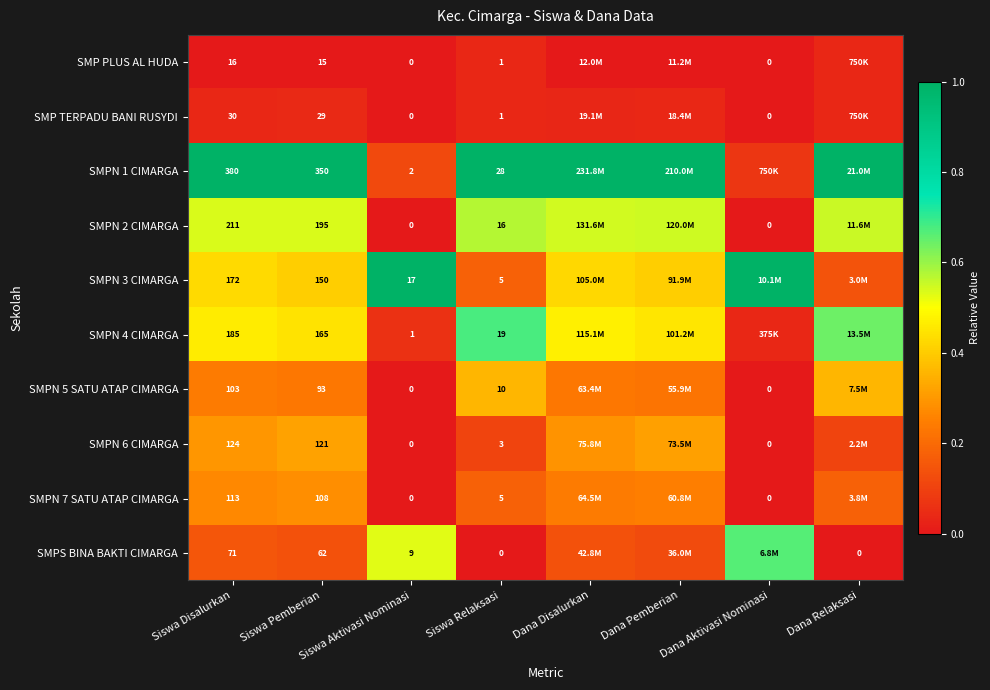

Is the value of SMPN 1 CIMARGA at Siswa Disalurkan greater than the value of SMPN 6 CIMARGA at Dana Aktivasi Nominasi?

Yes